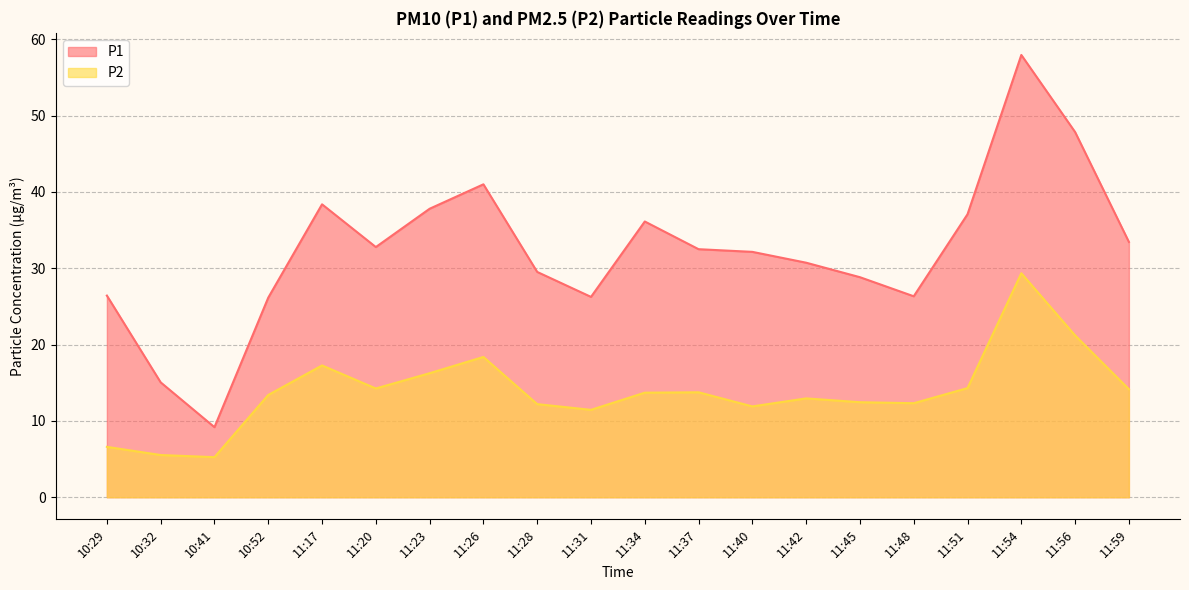

What position from the left is 11:23?

7